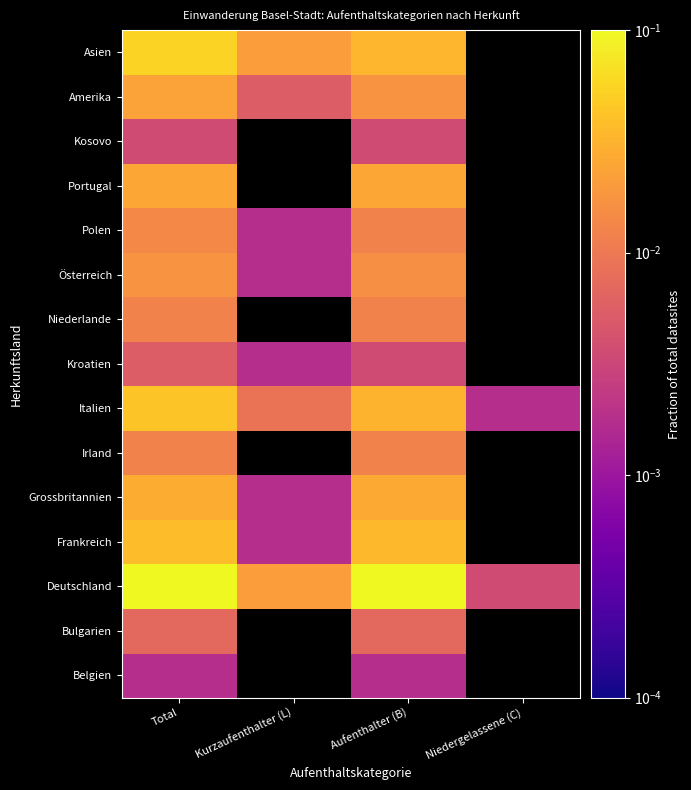

Rank the series at Total from highest to lowest value.

Deutschland, Asien, Italien, Frankreich, Grossbritannien, Portugal, Amerika, Österreich, Polen, Irland, Niederlande, Bulgarien, Kroatien, Kosovo, Belgien